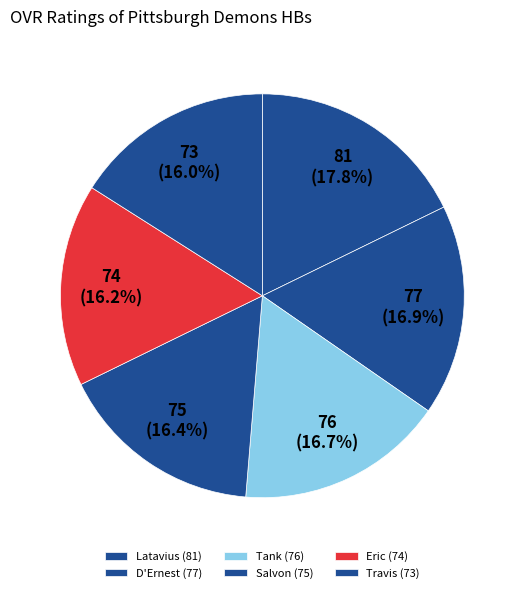

Which has a higher value, D'Ernest or Tank?

D'Ernest